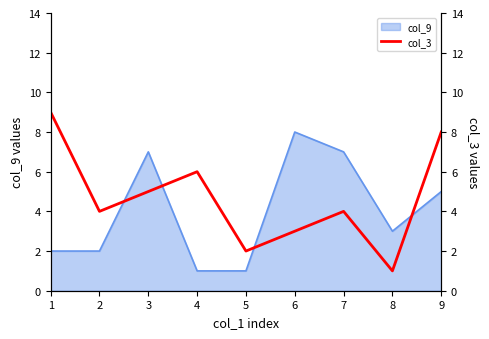

The chart shows a value of 8 at 4. True or false?

False